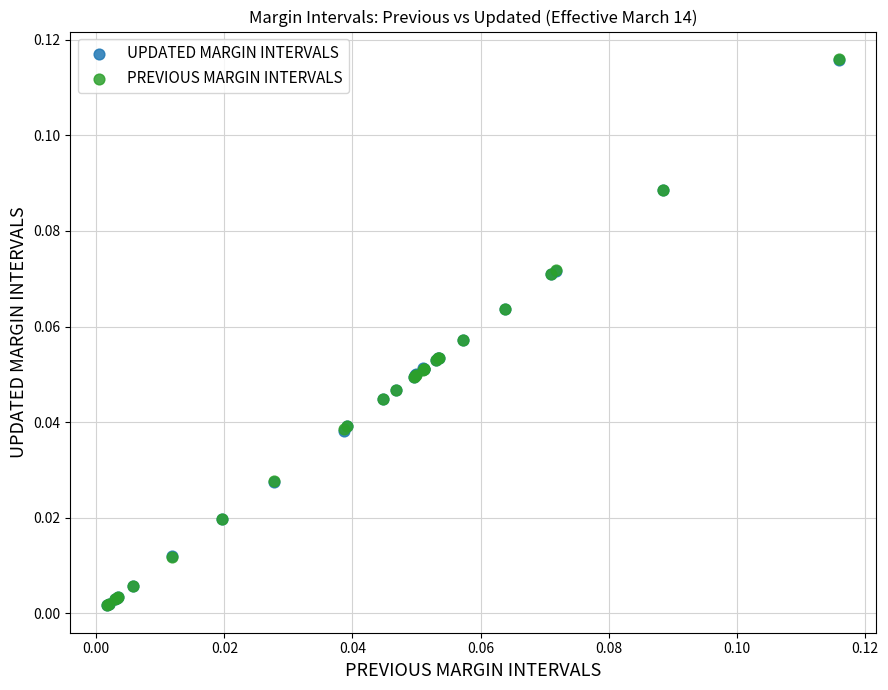

Which series has the widest spread of Y values?

PREVIOUS MARGIN INTERVALS